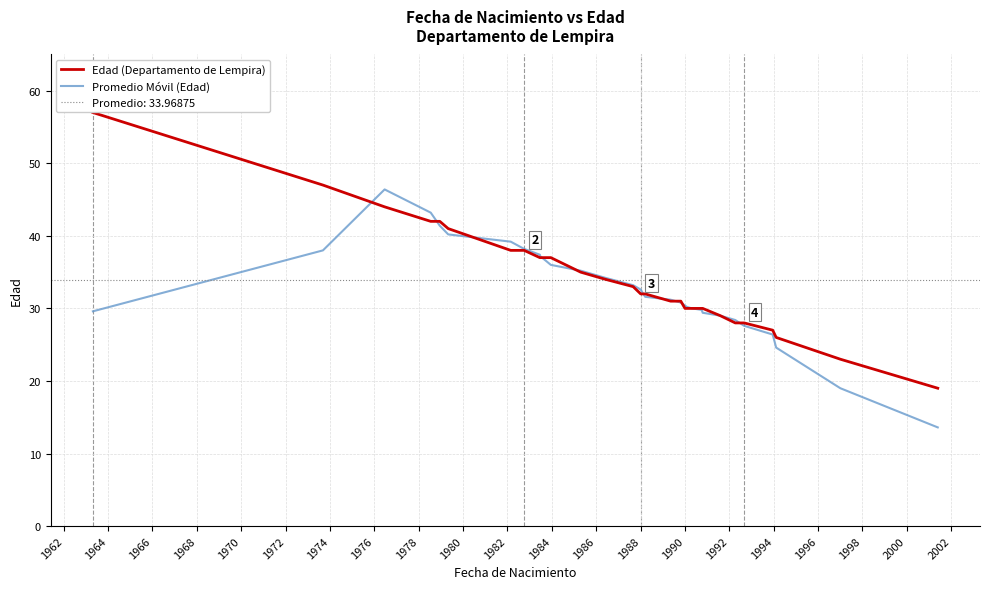

What is the minimum value for Edad (Departamento de Lempira)?

19.0